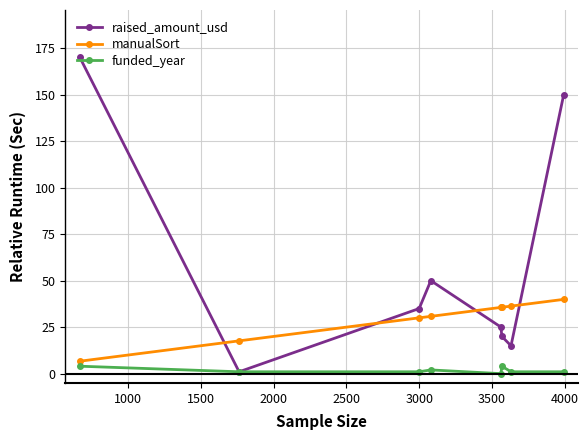

What is the maximum value for raised_amount_usd?

170.0